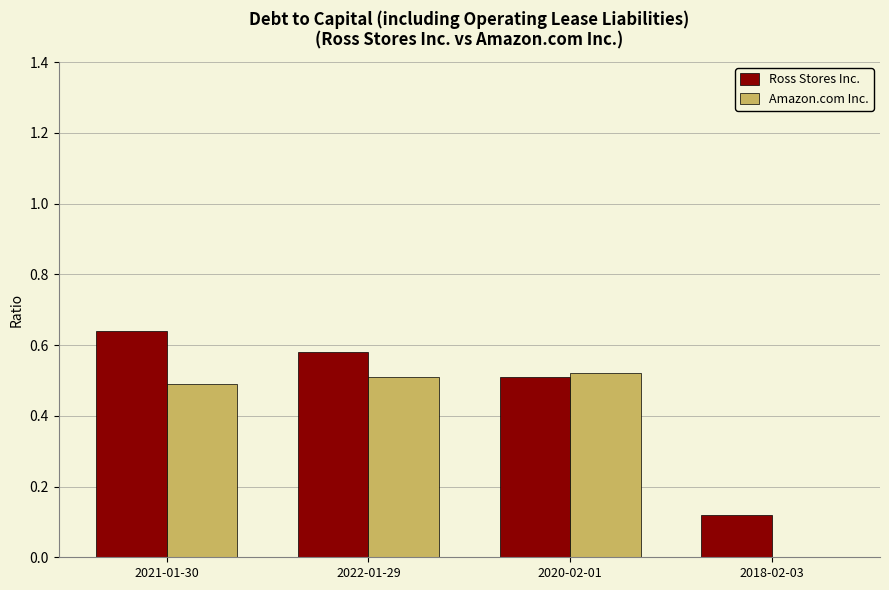

Does the chart contain stacked bars?

No